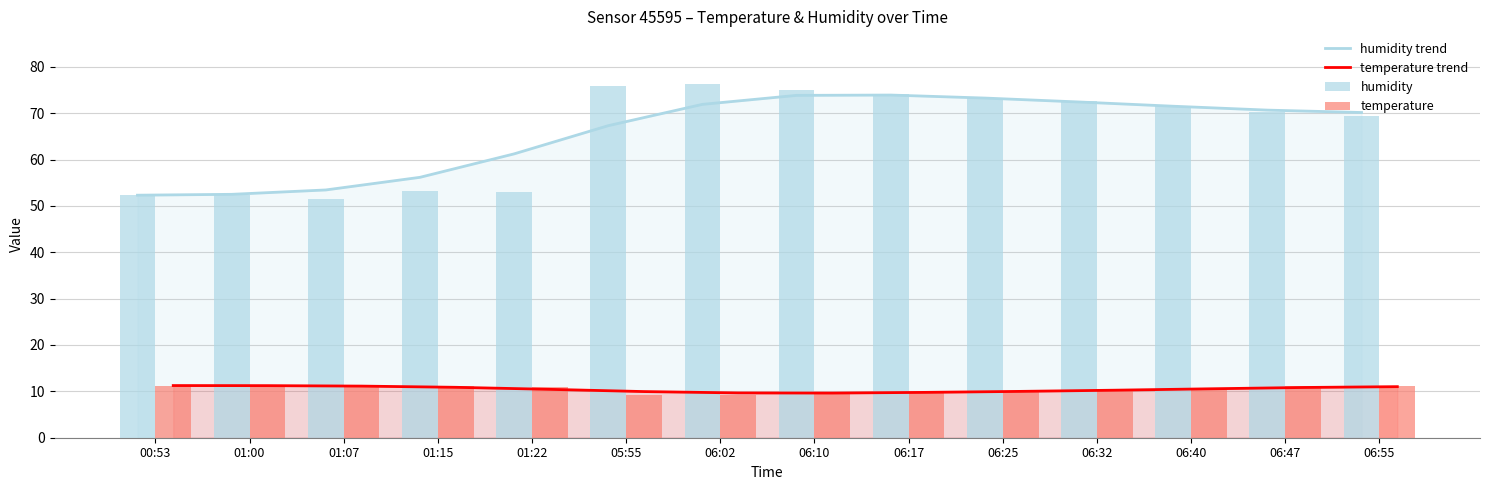

What is the difference between the maximum and minimum values in the humidity series?

24.6